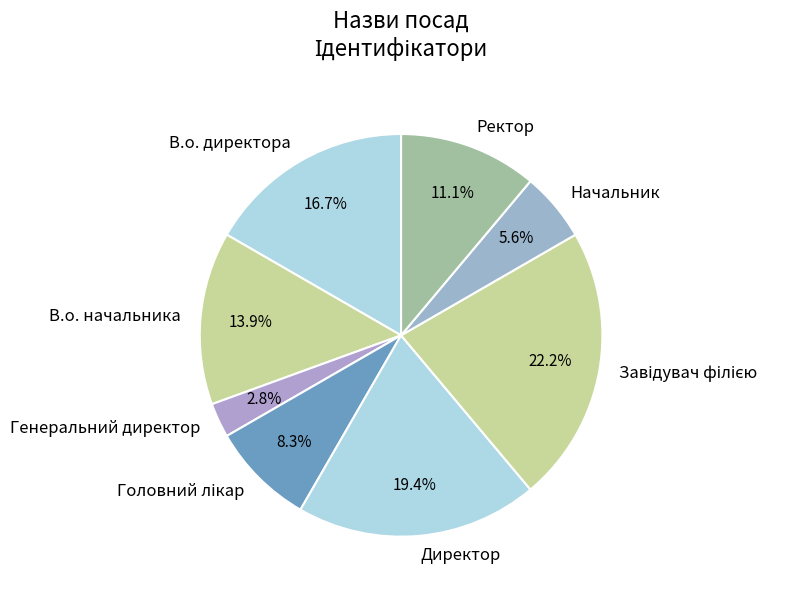

The В.о. начальника slice represents 14% of the pie. True or false?

True